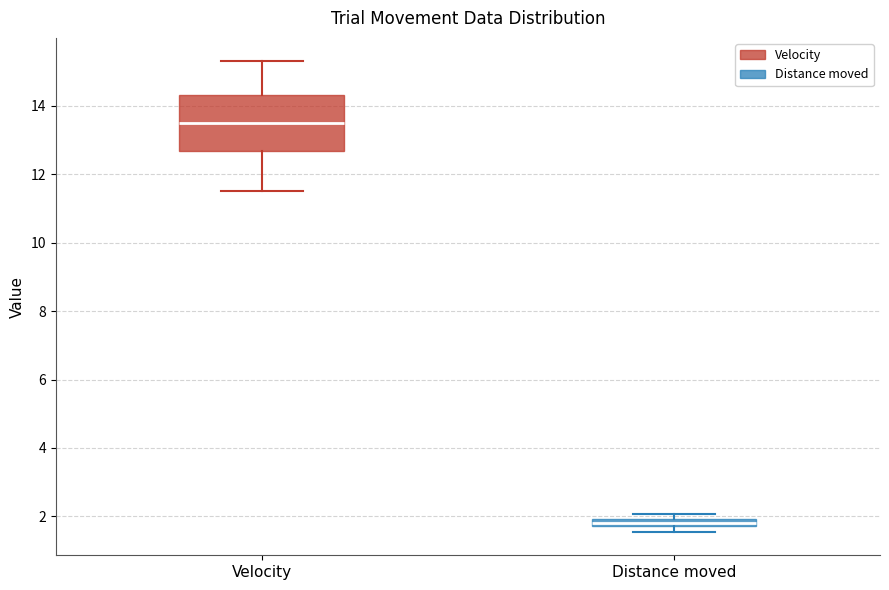

Which box is the tallest, from its lower edge to its upper edge?

Velocity